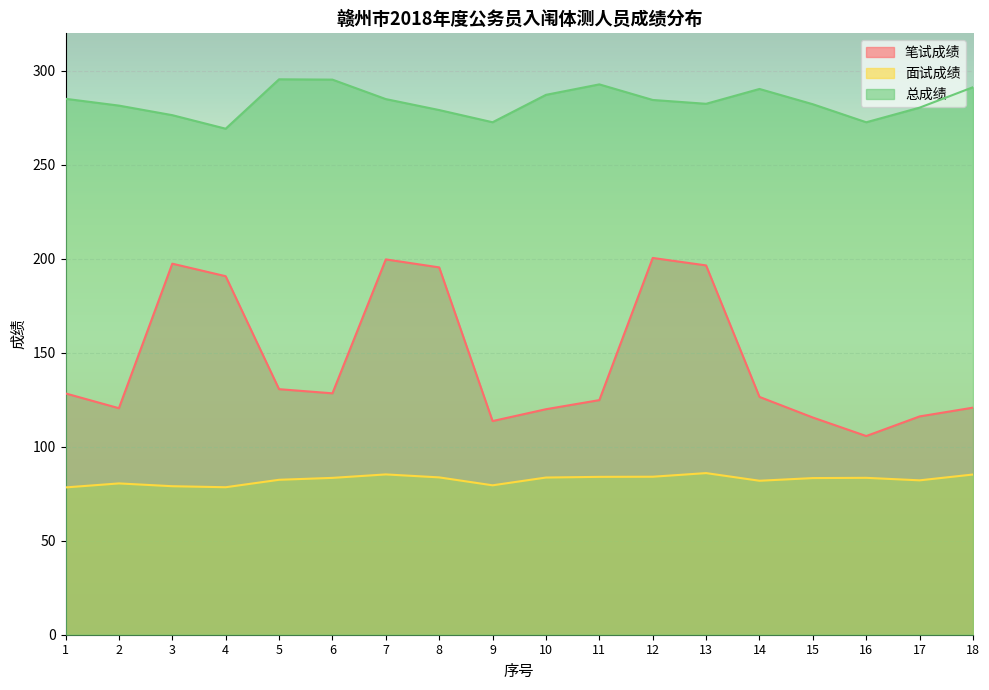

The 笔试成绩 series shows 105.7 at 16. True or false?

True